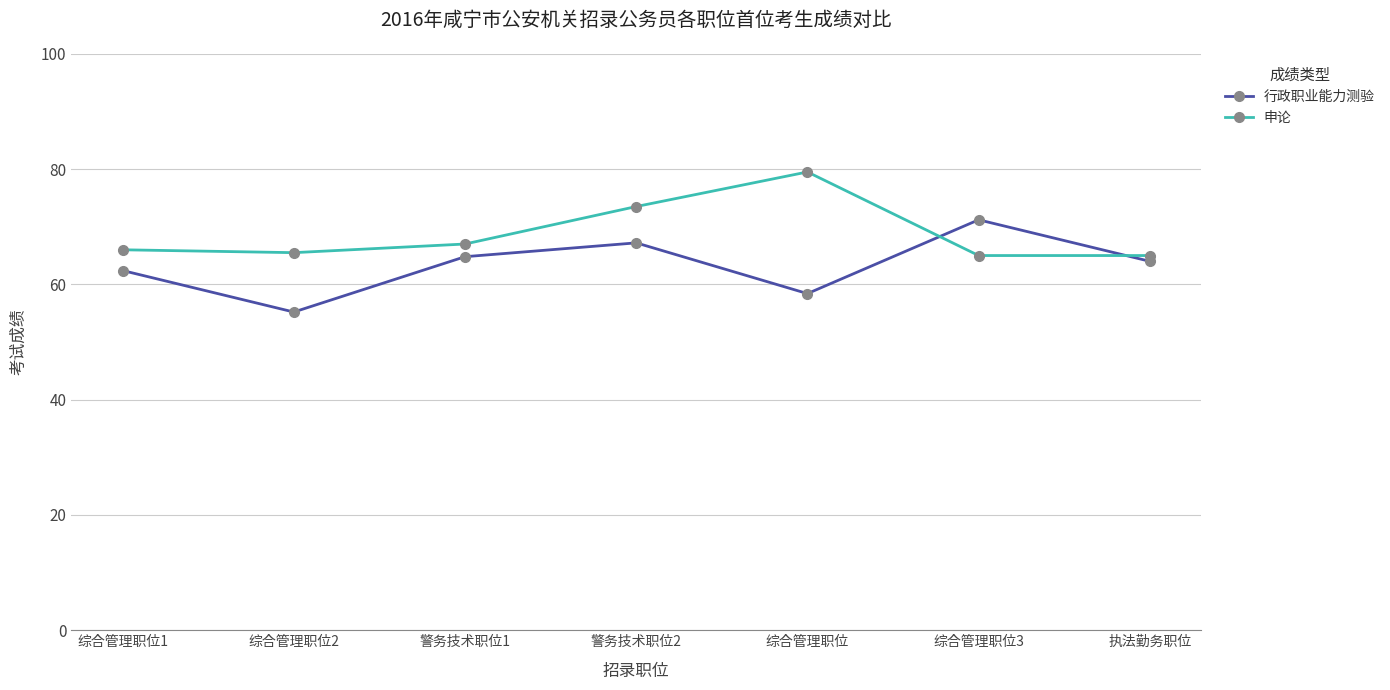

What is the total value across all series at 综合管理职位2?

120.7